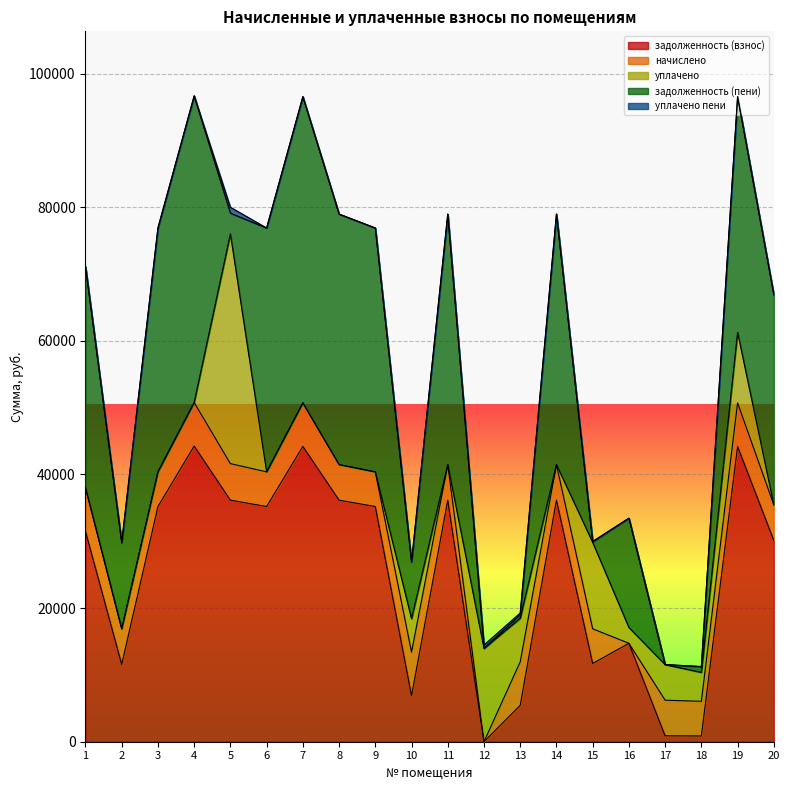

Between 6 and 2, which is larger?

6